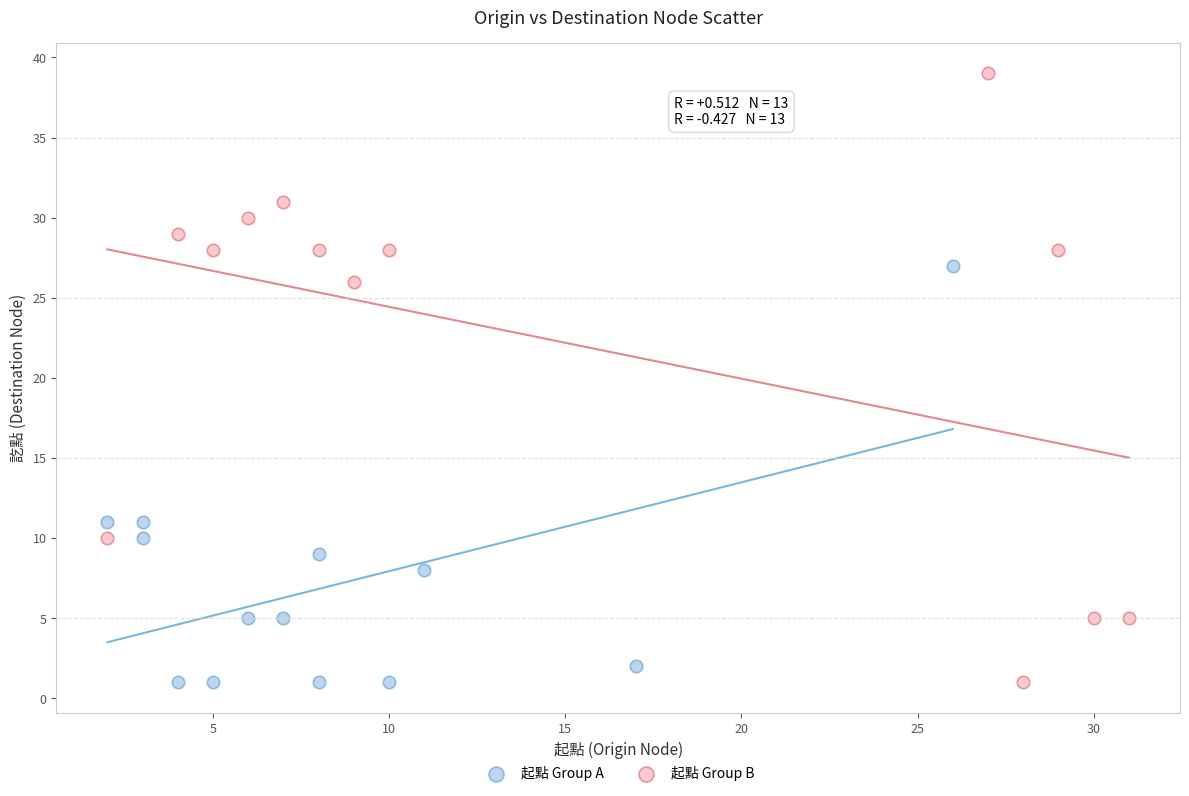

Which series has the largest Y range (max minus min)?

起點 Group B